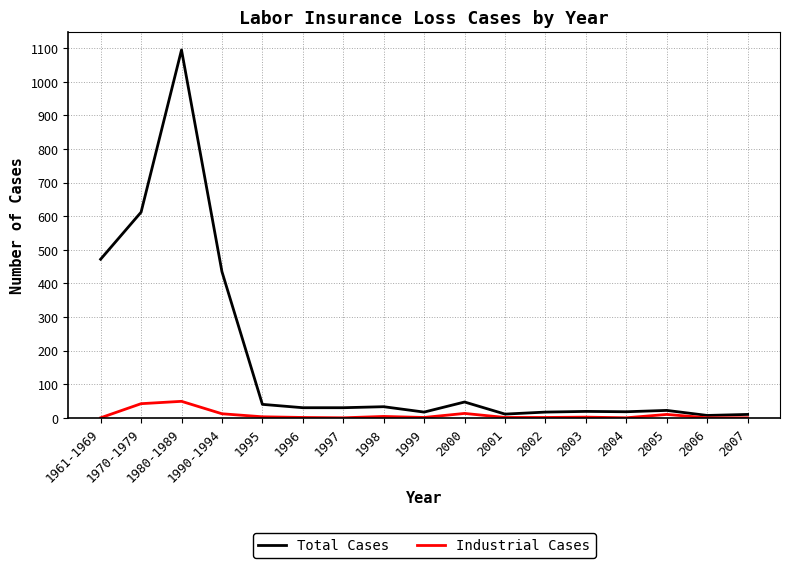

What are all the series names shown in the legend?

Total Cases, Industrial Cases